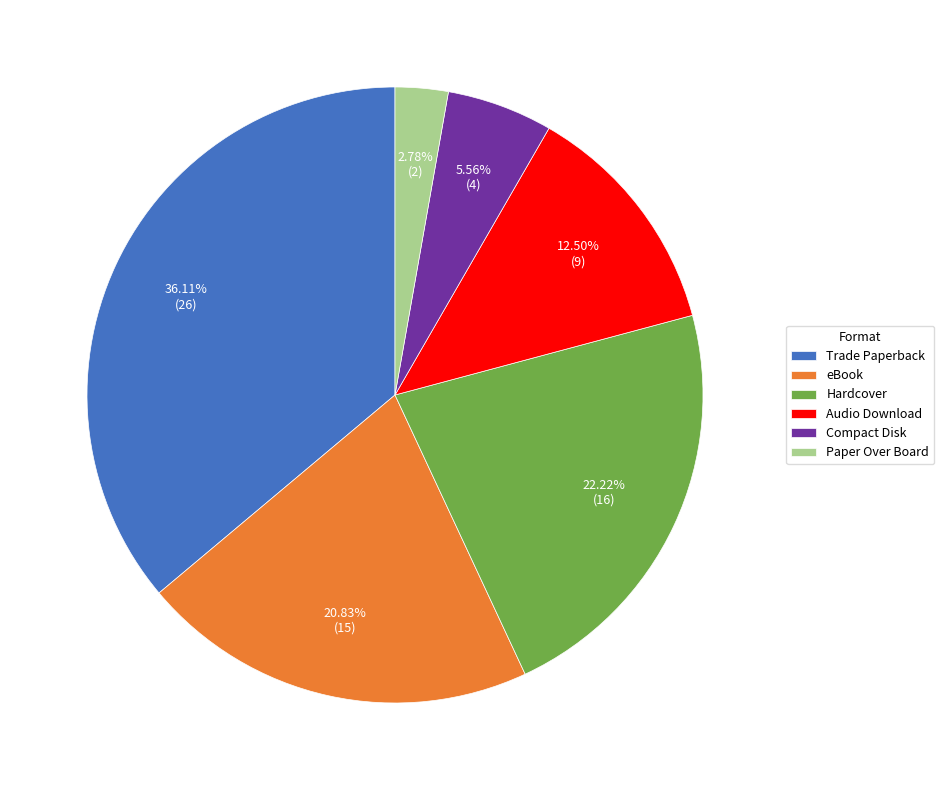

How many segments does this pie chart have?

6